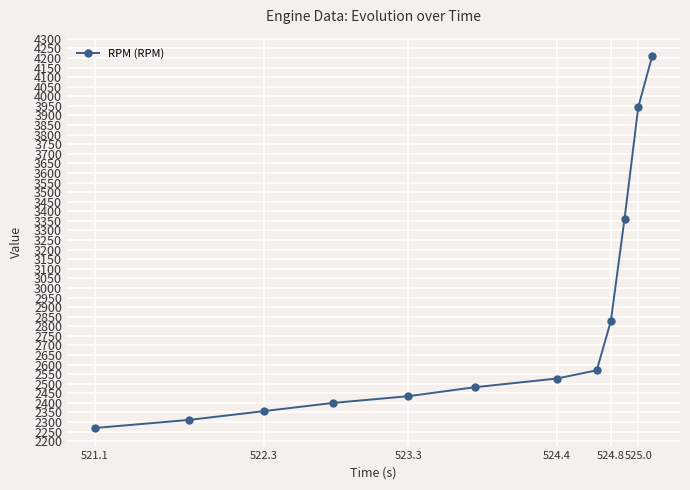

What is the maximum value shown in the chart?

4209